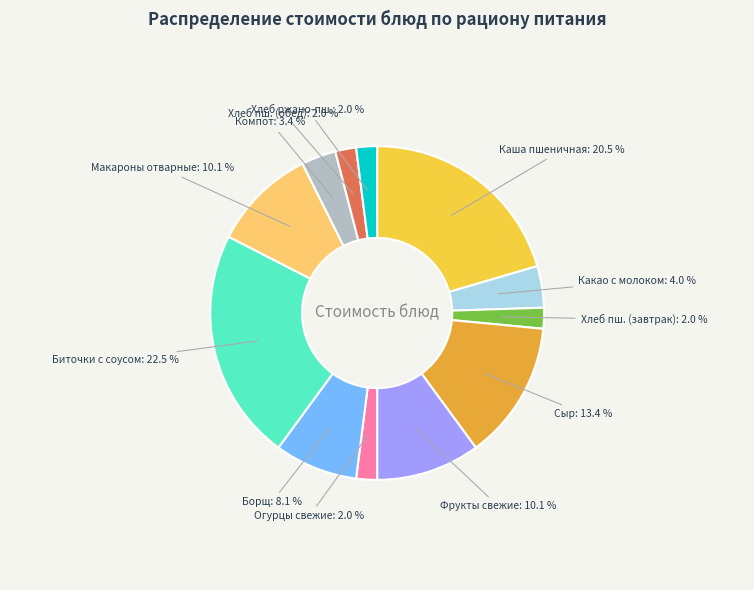

Is there any slice that represents more than half of the pie?

No